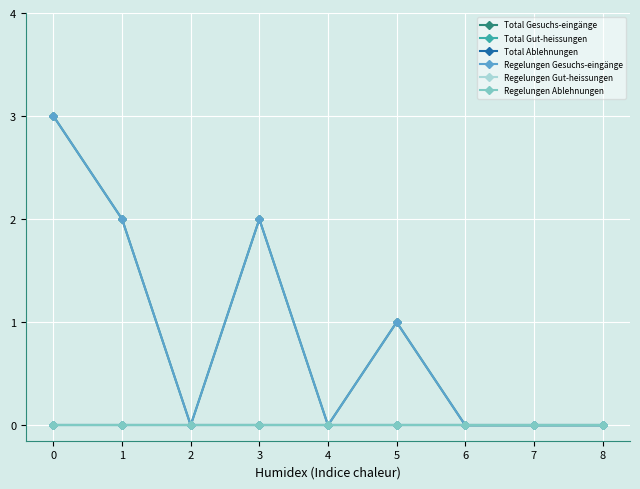

Does the chart have visible grid lines?

Yes